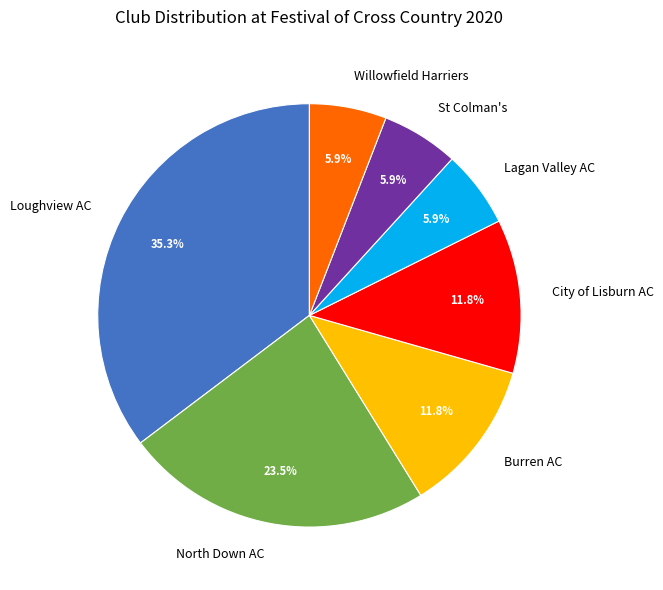

Which category has the biggest portion of the pie?

Loughview AC